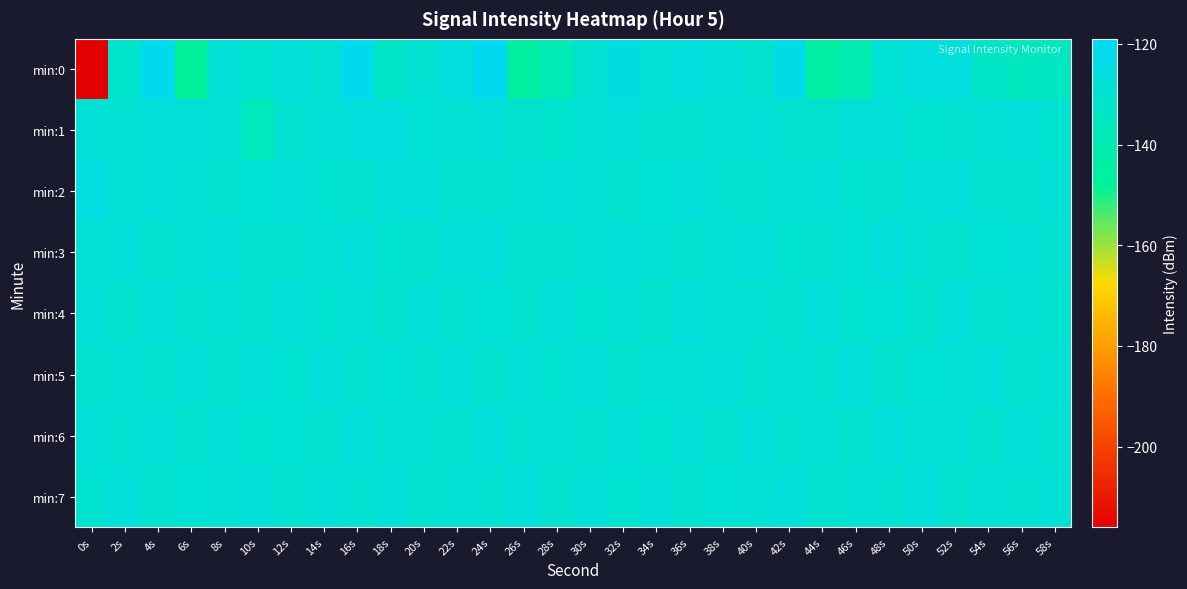

Between 20s and 16s, which is larger?

16s